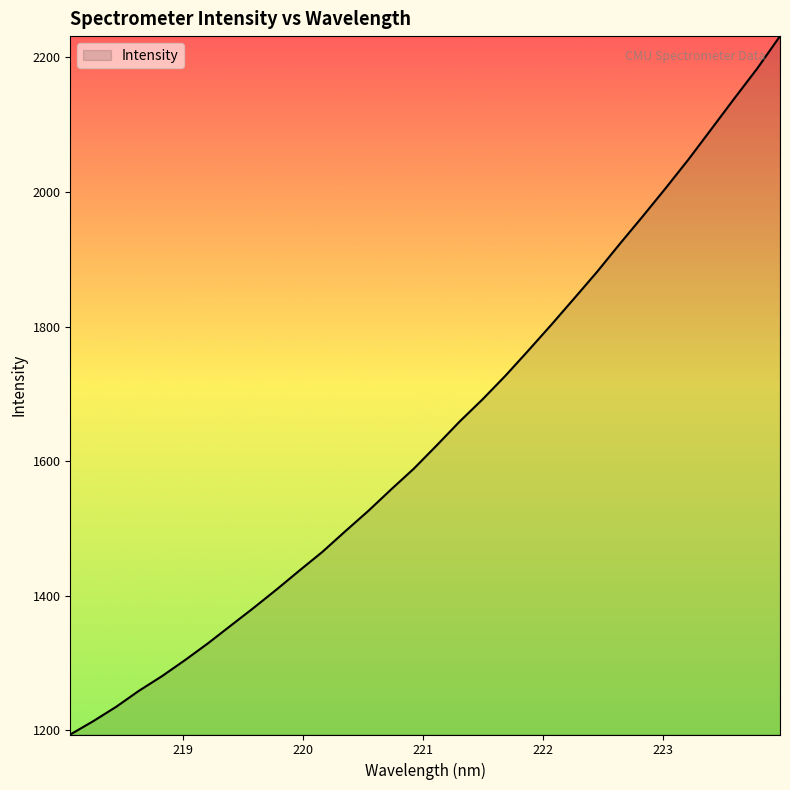

How many lines are shown in the chart?

1